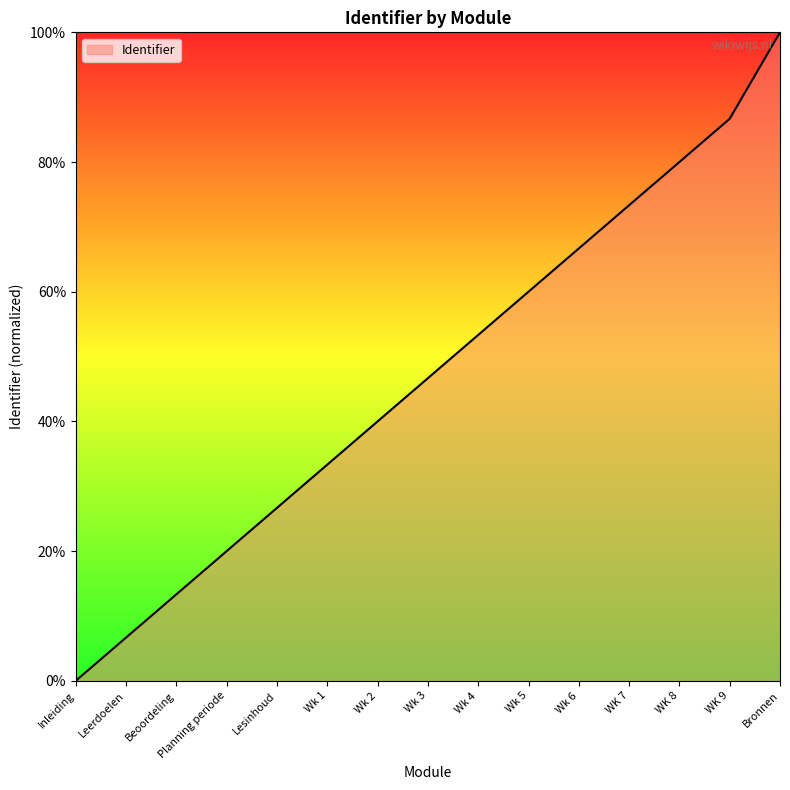

List the labels in order of value, largest first.

Bronnen, WK 9, WK 8, WK 7, Wk 6, Wk 5, Wk 4, Wk 3, Wk 2, Wk 1, Lesinhoud, Planning periode, Beoordeling, Leerdoelen, Inleiding